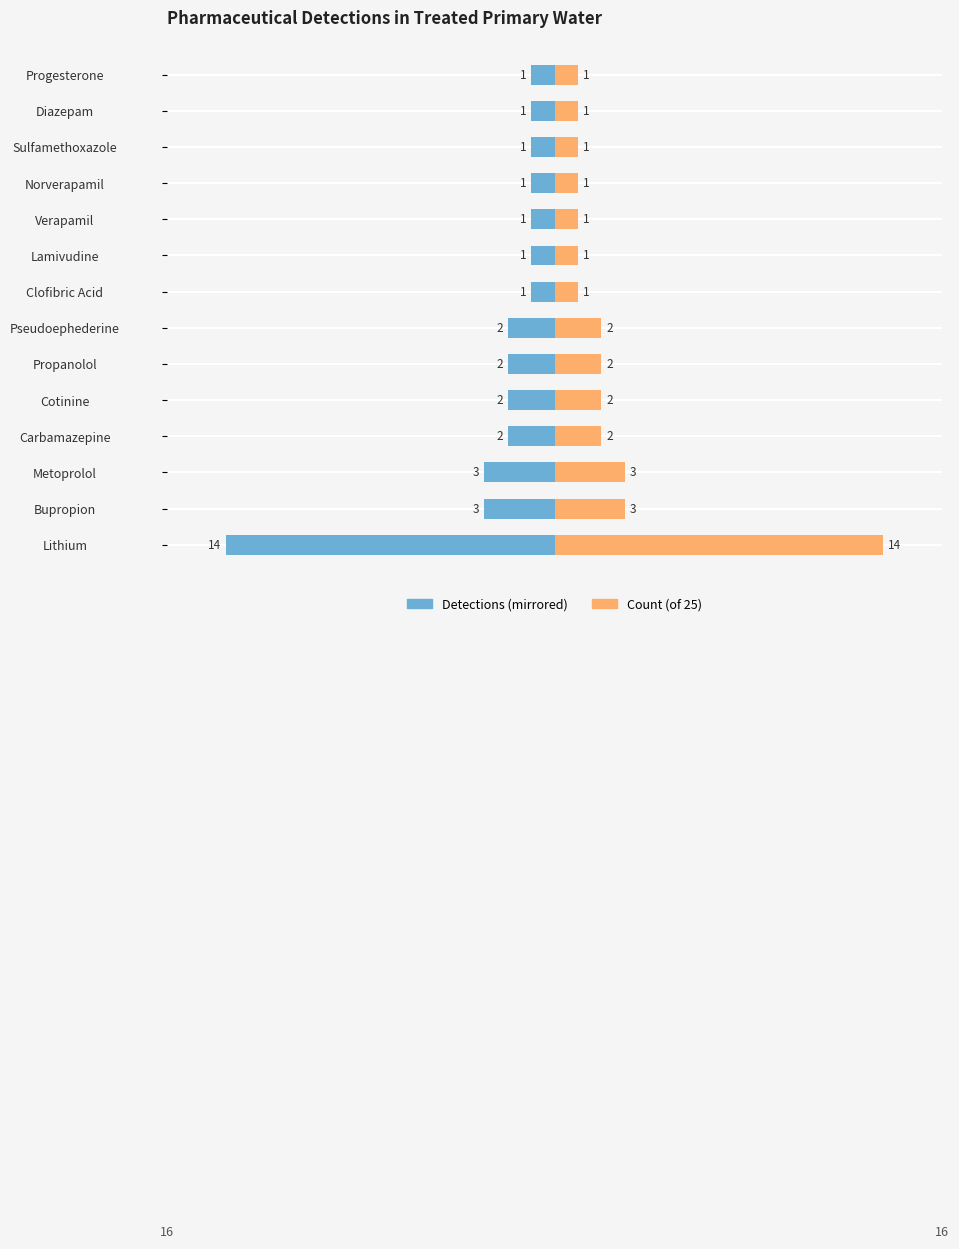

What is the maximum value shown in the chart?

14